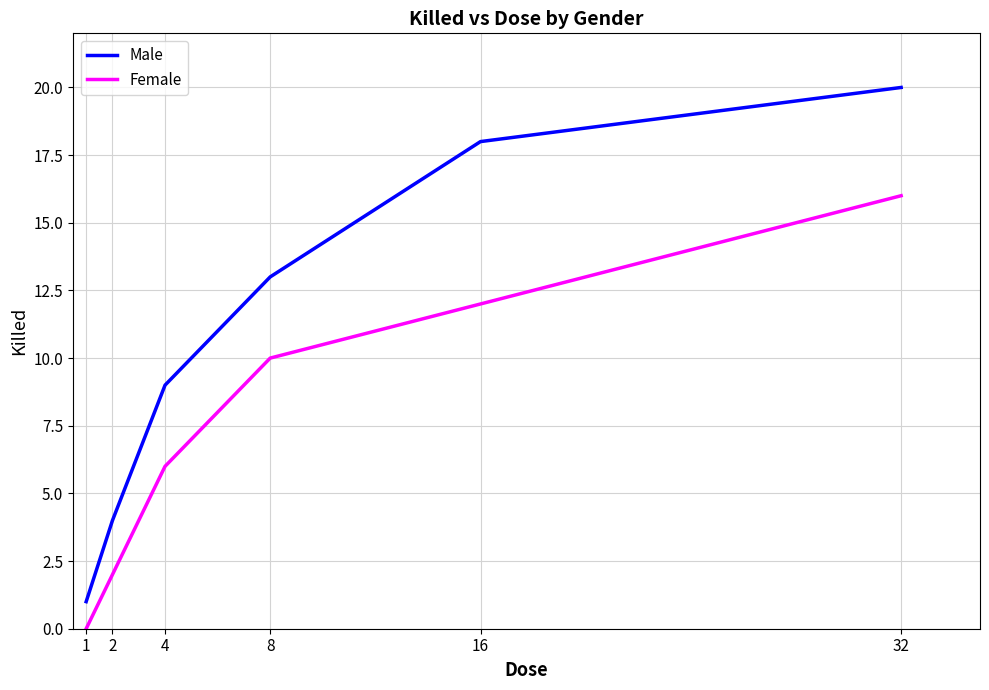

Rank the series at 4 from lowest to highest value.

Female, Male